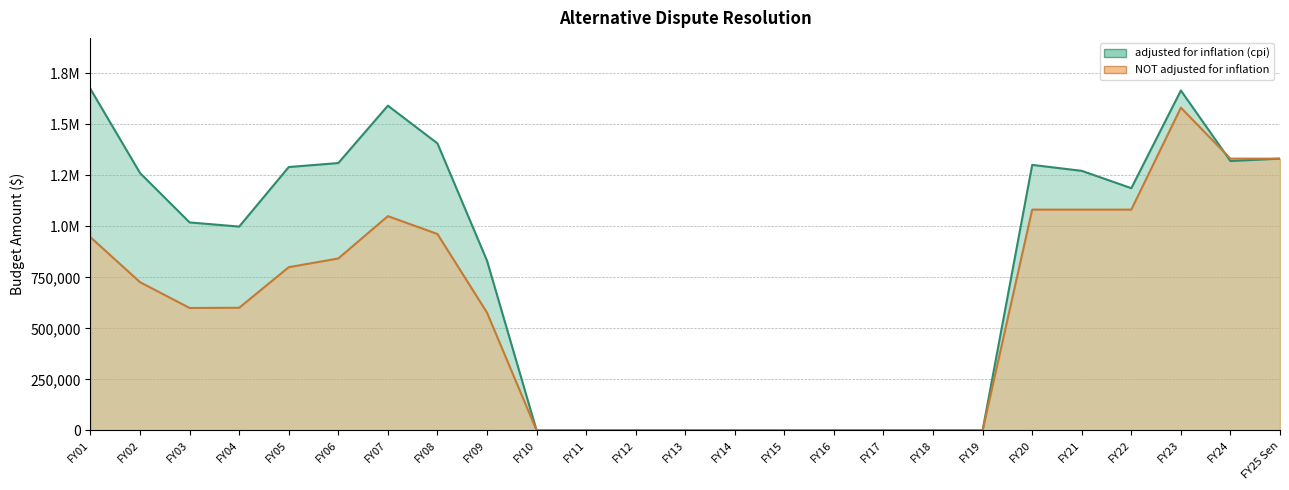

How many lines are shown in the chart?

2